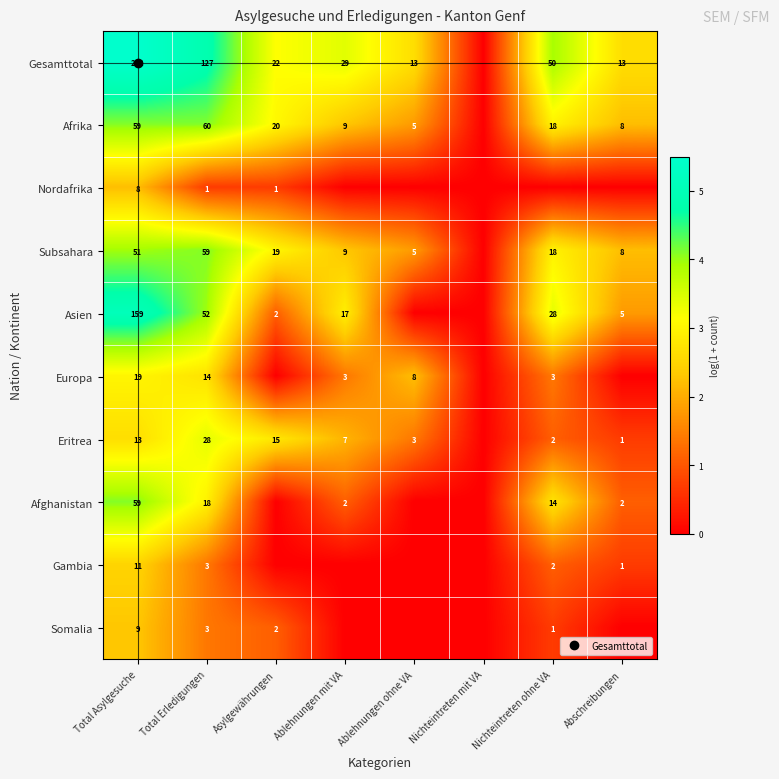

What is the sum of the Somalia values at Total Erledigungen and Nichteintreten ohne VA?

2.1